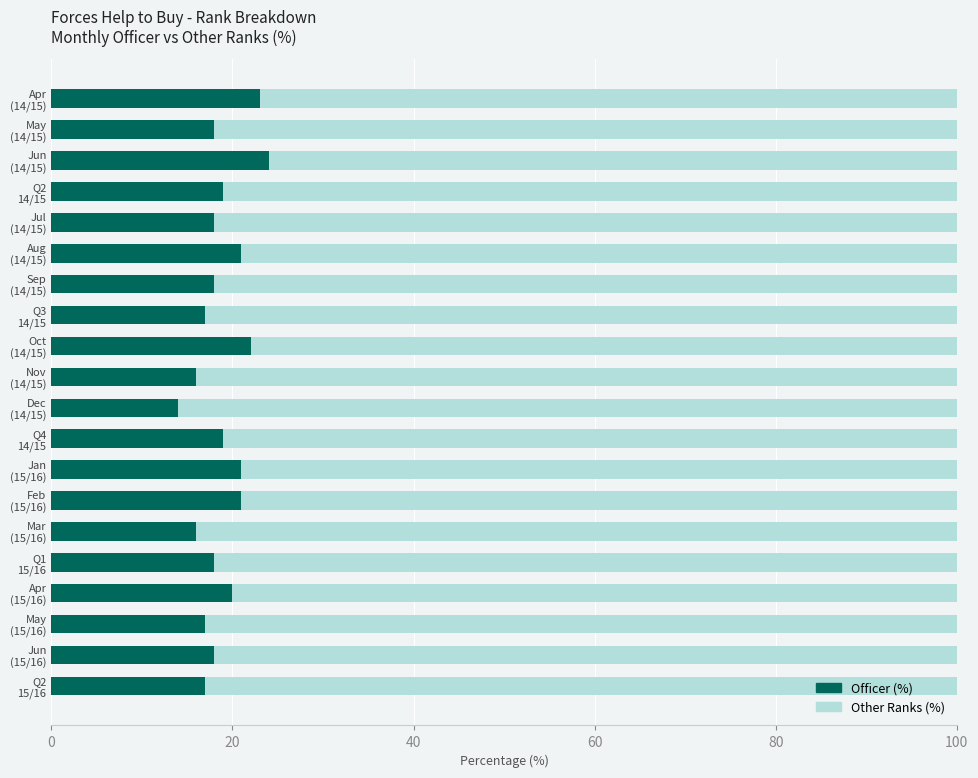

What is the average value of the Officer (%) series?

19